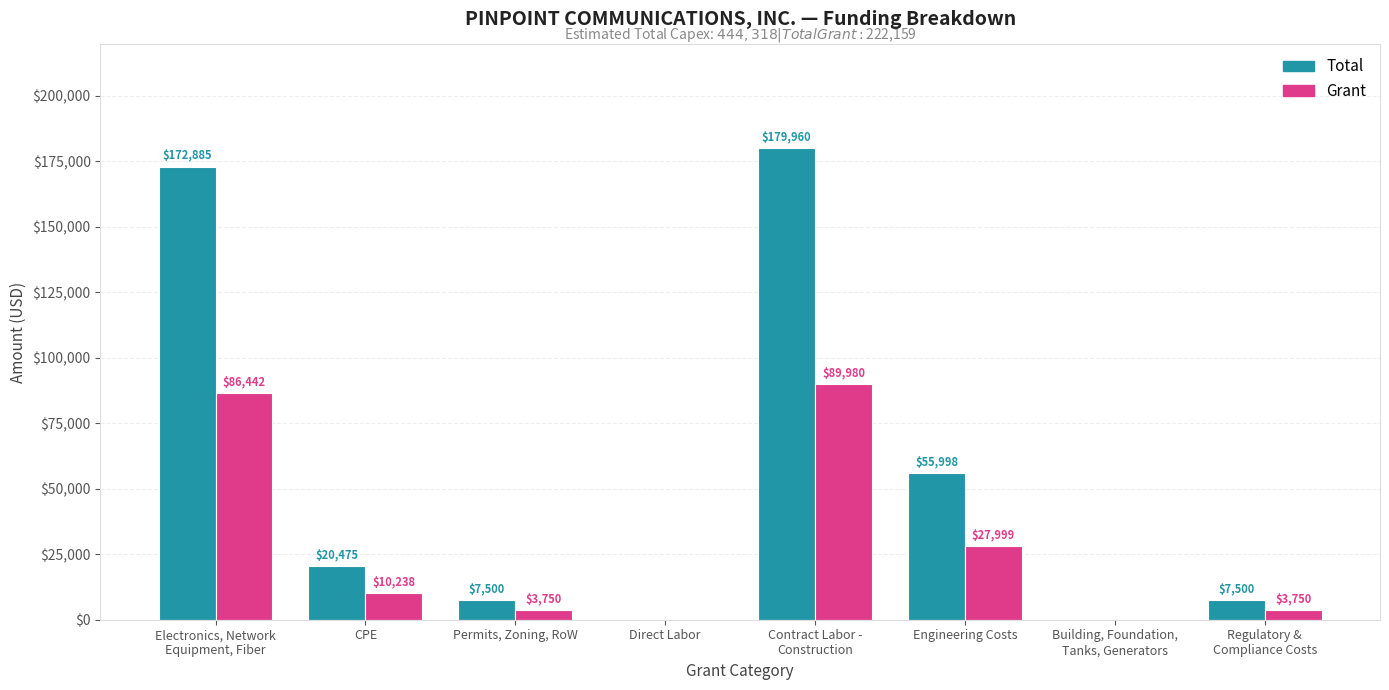

The value of Total at CPE is 20475.0. True or false?

True